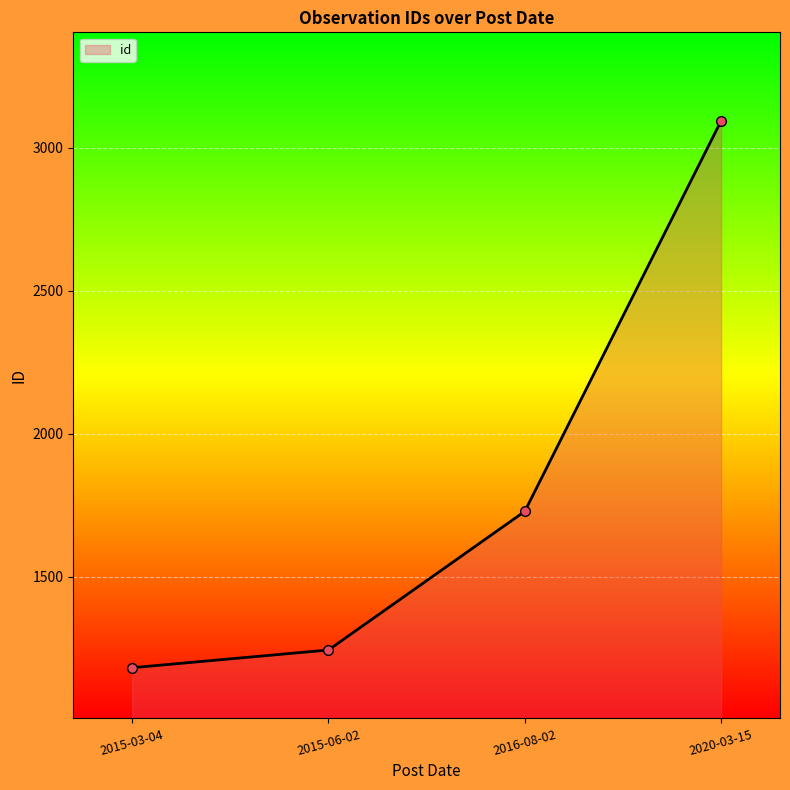

Rank the categories by value from lowest to highest.

2015-03-04, 2015-06-02, 2016-08-02, 2020-03-15